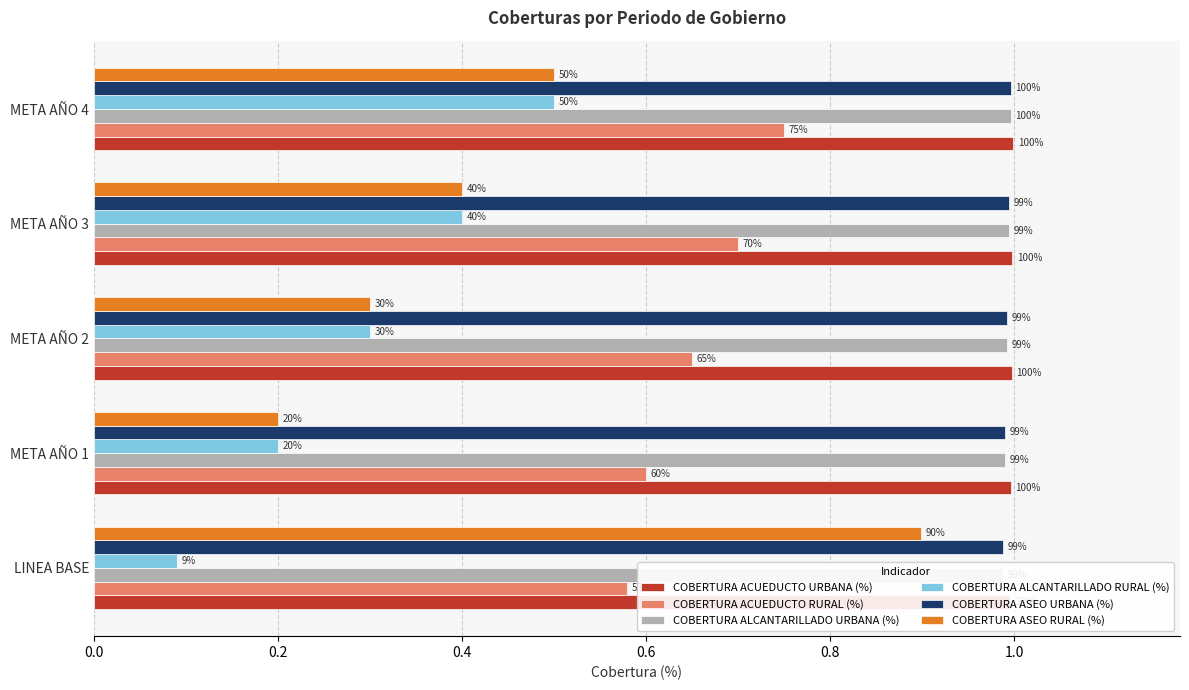

What is the smallest value displayed?

0.1